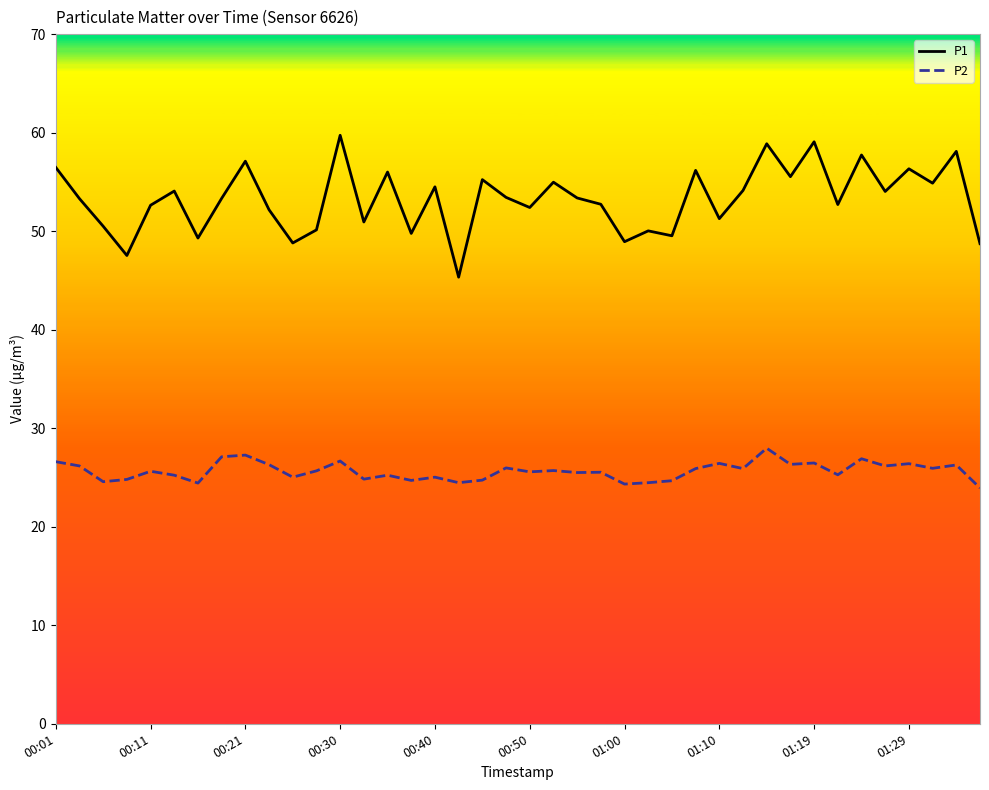

List the series in order of their peak value, highest first.

P1, P2